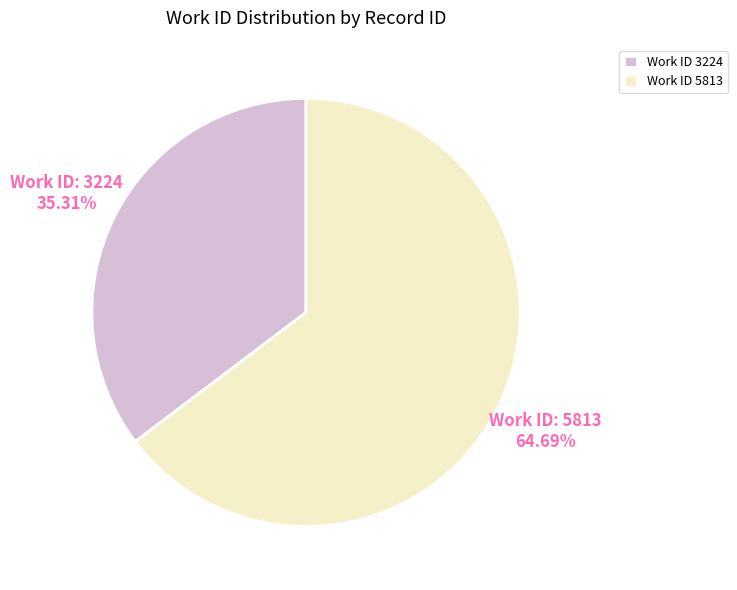

Does Work ID 3224 represent more than half of the total?

No